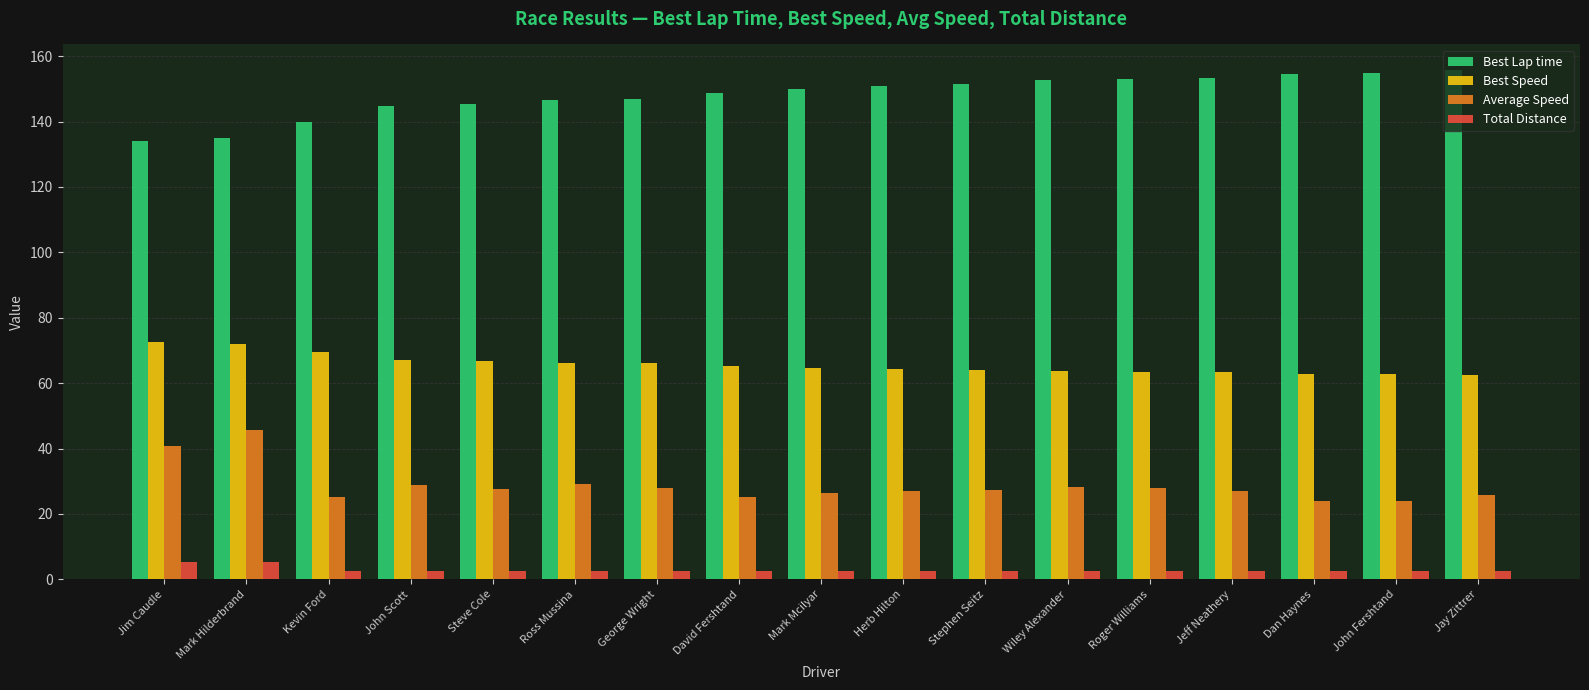

What is the value of the Total Distance bar at the 14th from the left?

2.7